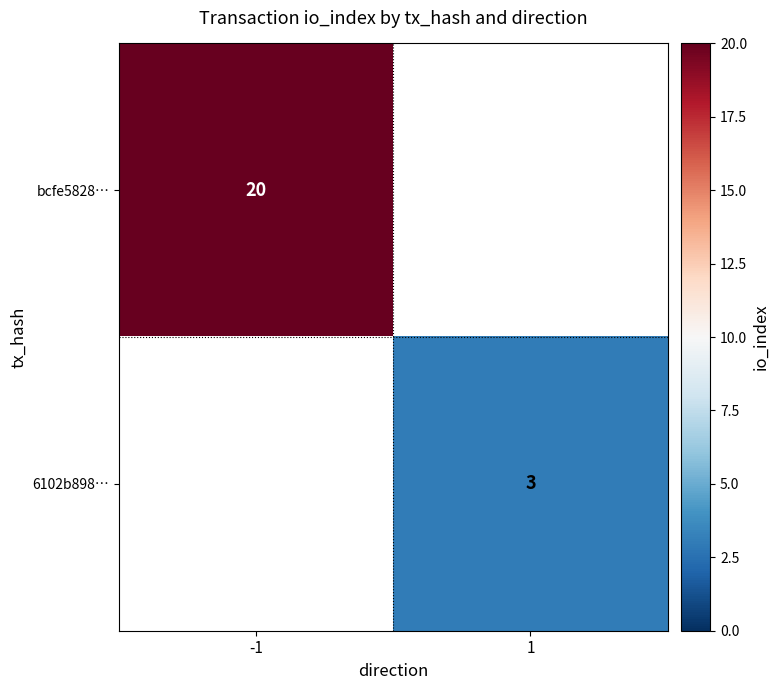

The 6102b898… series shows 3 at 1. True or false?

True